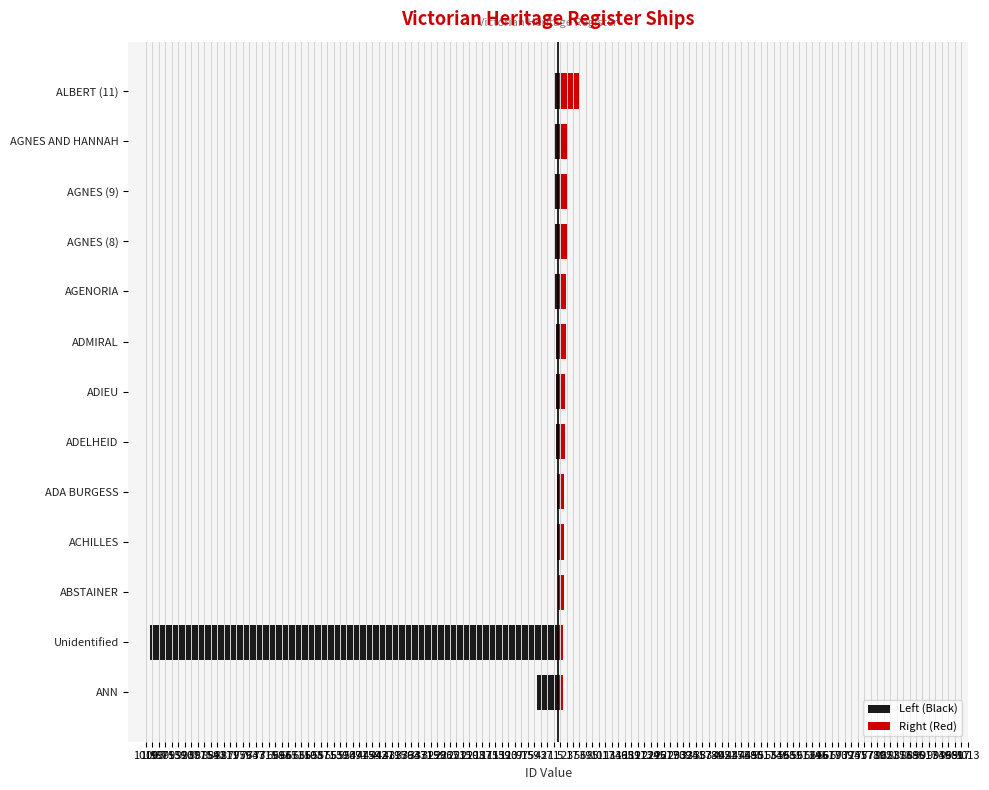

Rank the series by their average value, from highest to lowest.

Right (Red), Left (Black)